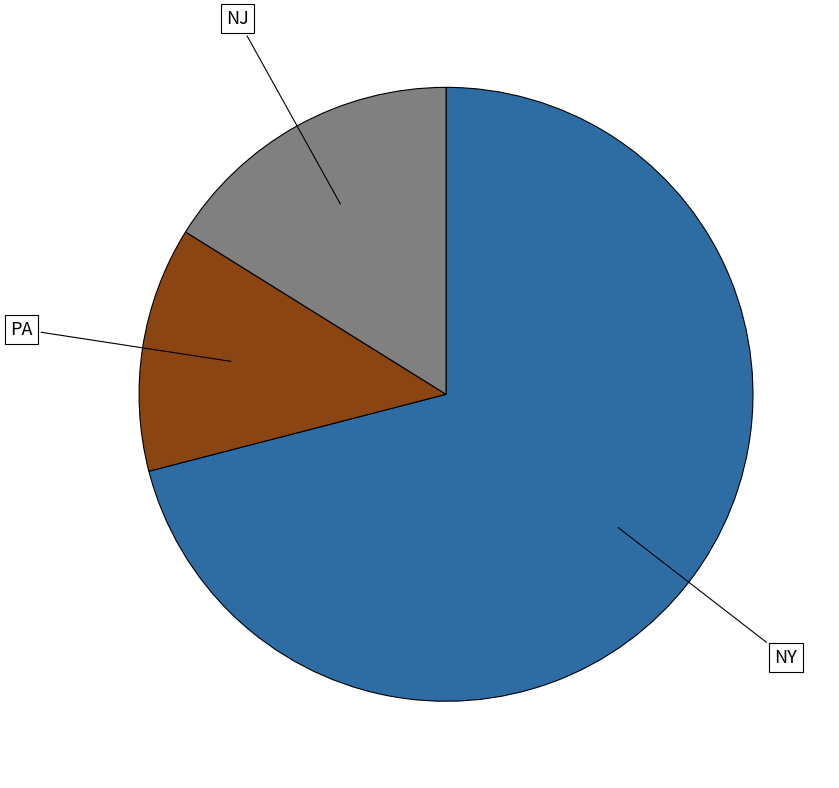

Is the sum of PA and NY greater than half?

Yes